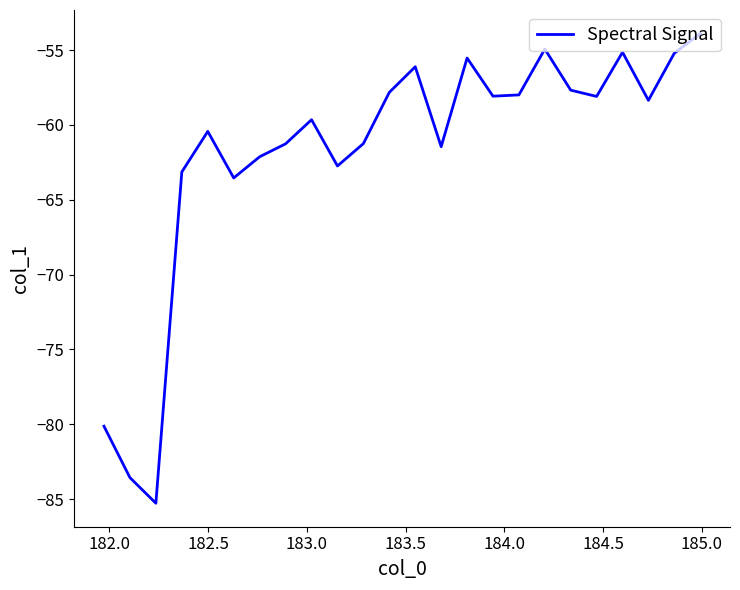

How many lines are shown in the chart?

1